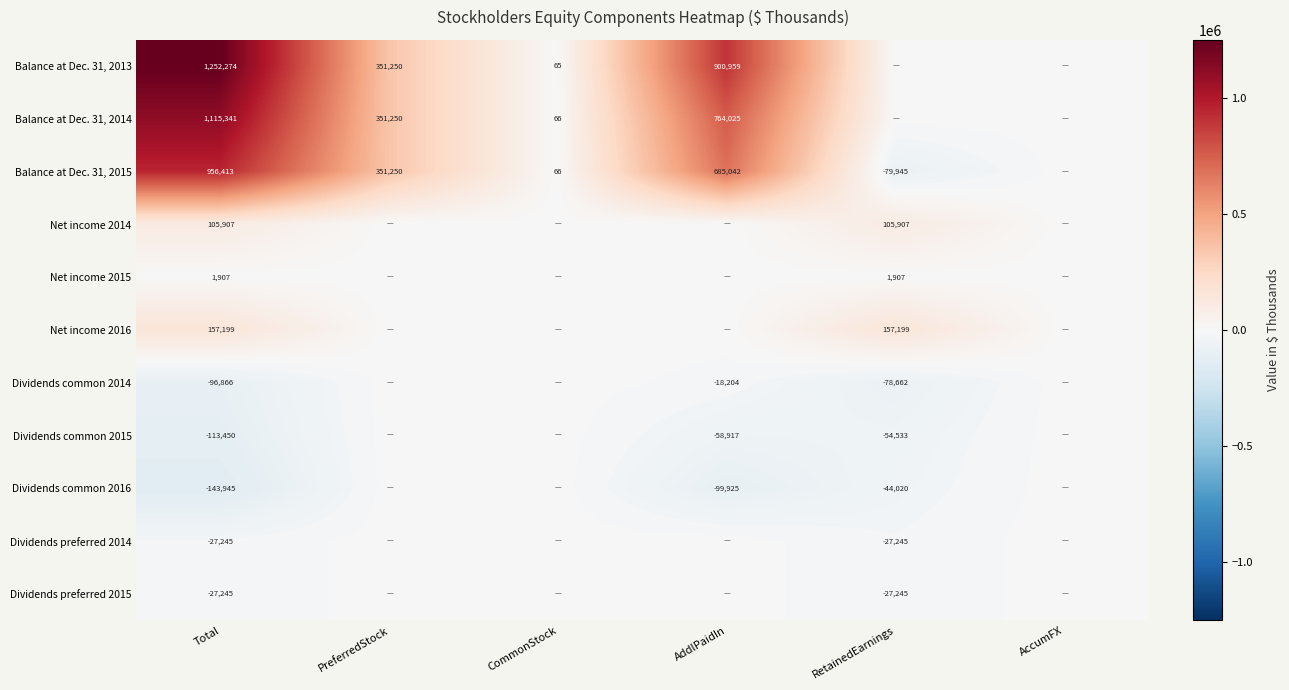

At which category does the chart reach its peak across all series?

Total